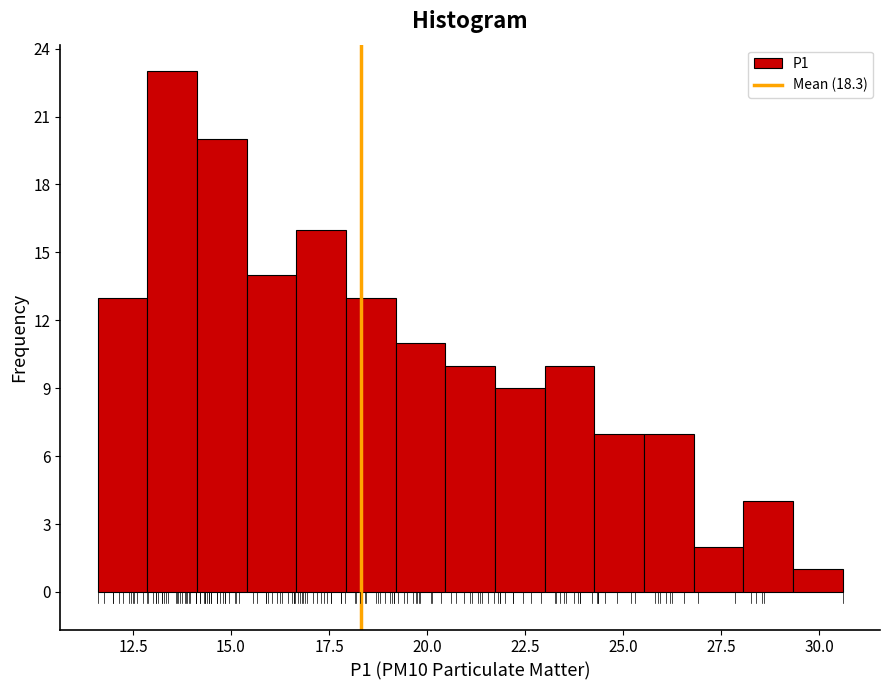

Around what value on the x-axis is the tallest bar? Give the approximate position of its centre, as read against the axis.

13.5